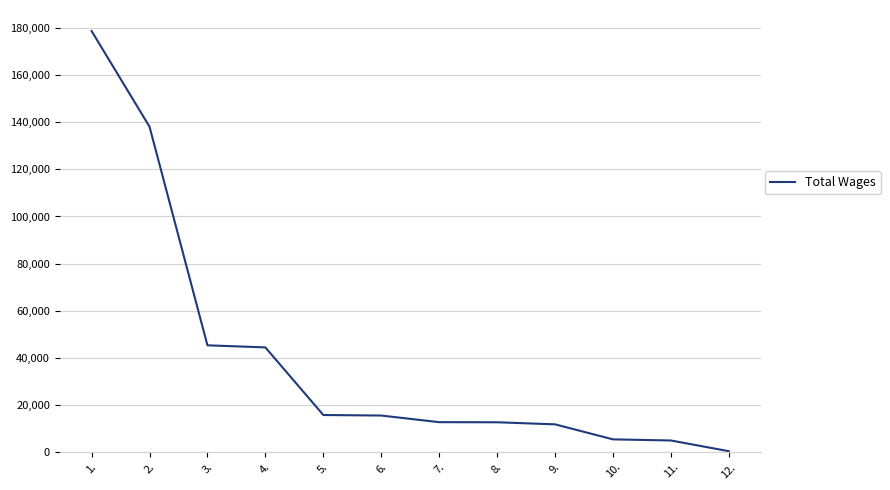

What is the maximum value shown in the chart?

178678